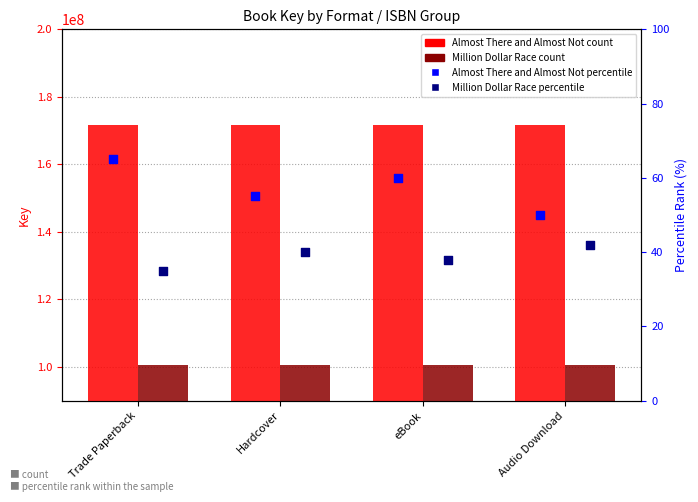

Which series has the largest total across all categories?

Almost There and Almost Not (count)